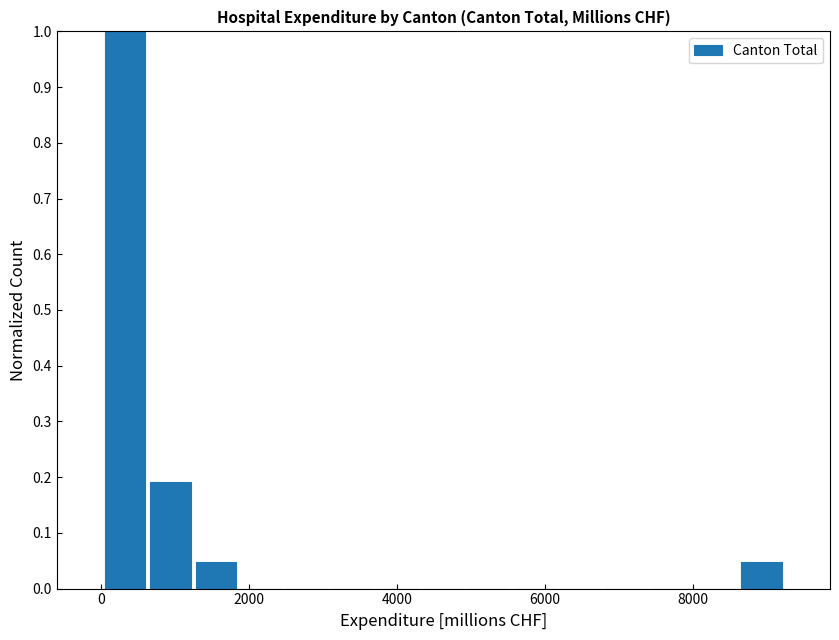

Read against the x-axis, roughly where is the centre of the tallest bar?

400